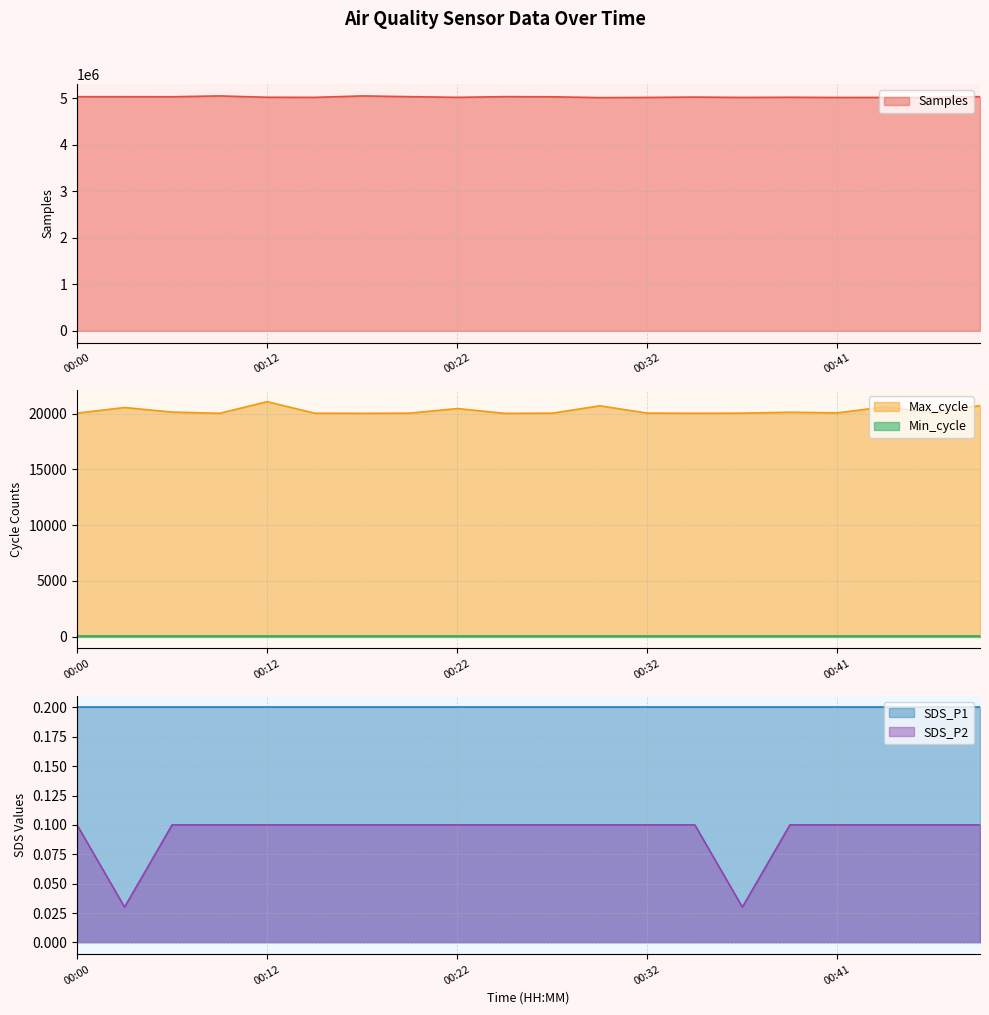

What is the difference between the second highest and minimum values in the Max_cycle series?

701